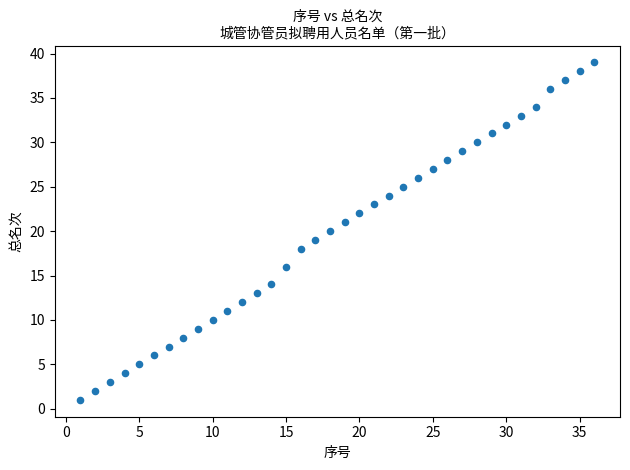

What is the range of Y values (max minus min)?

38